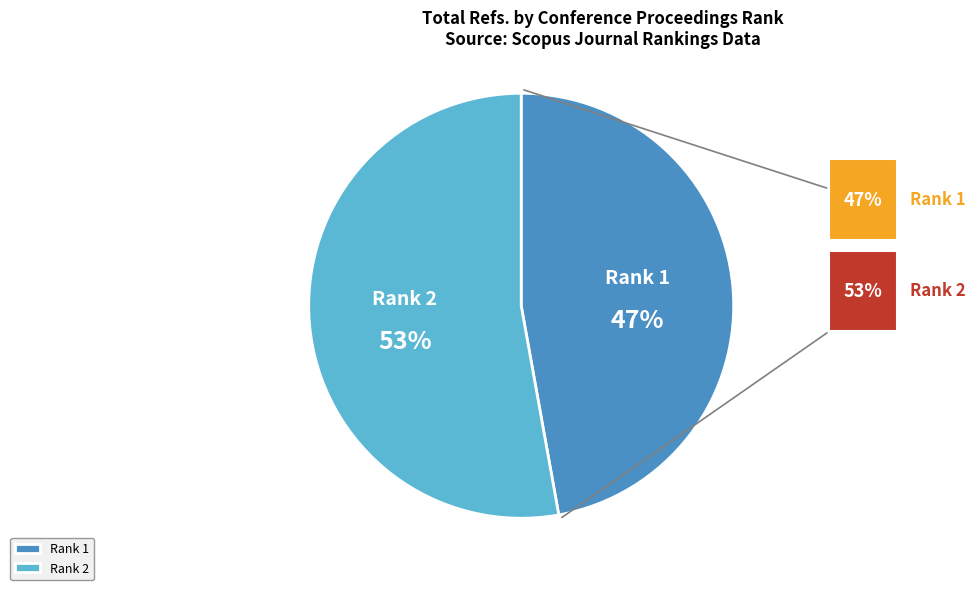

Is it true that Rank 2 is 58% of the pie?

False